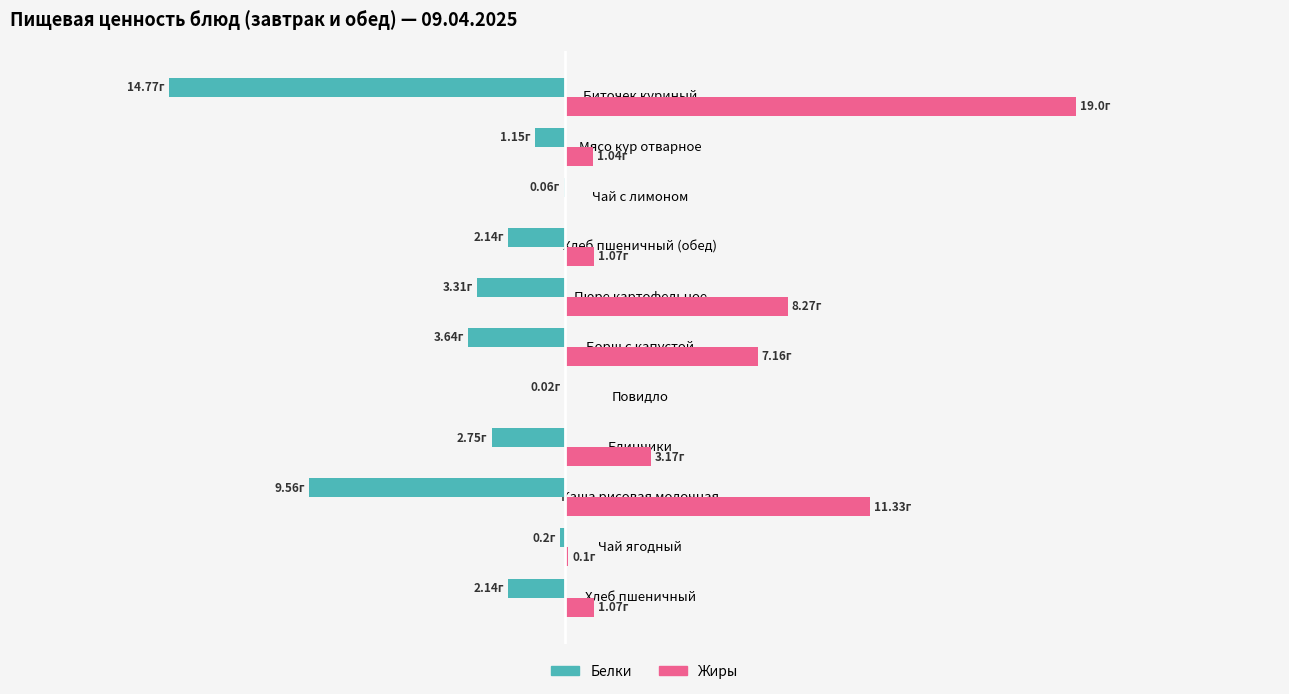

What are all the series names shown in the legend?

Белки, Жиры